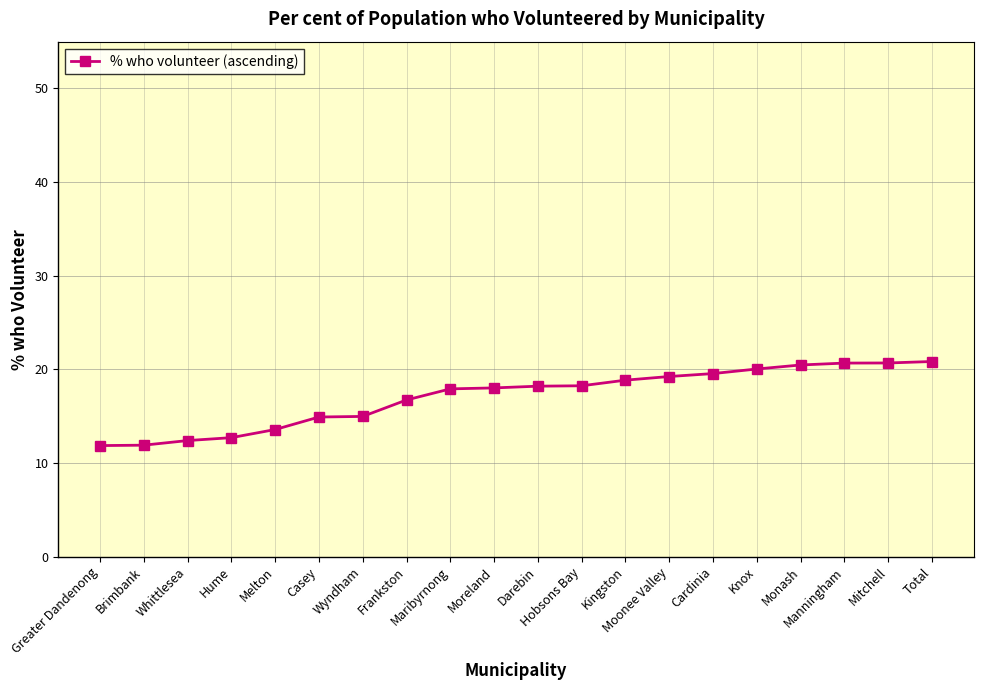

What is the smallest value displayed?

11.9